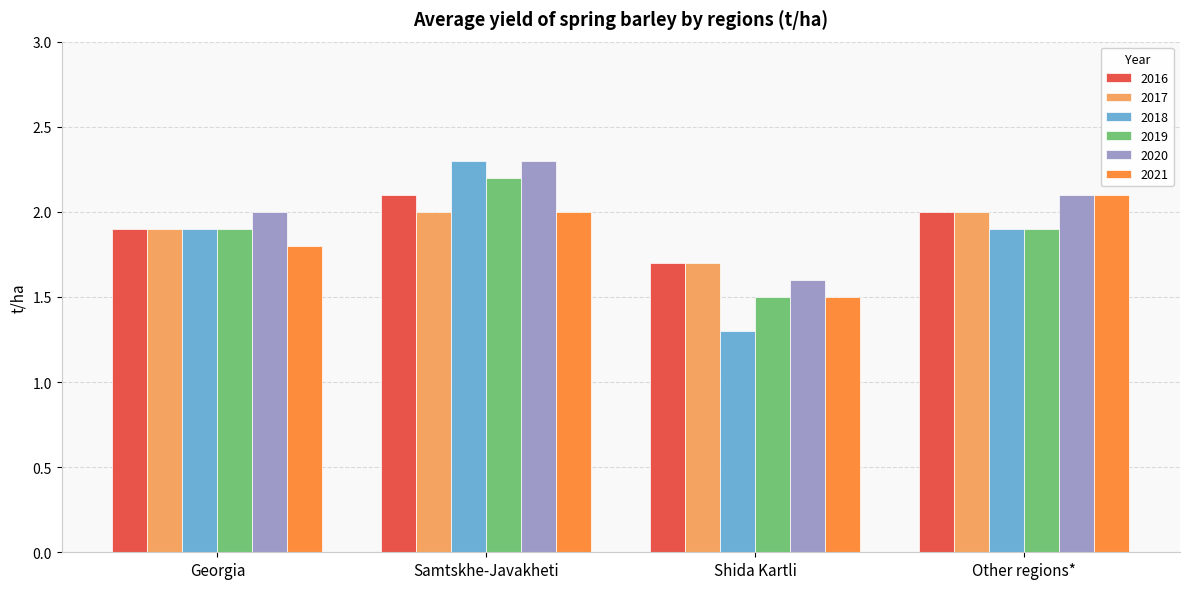

What is the sum of the 2019 values at Samtskhe-Javakheti and Other regions*?

4.1